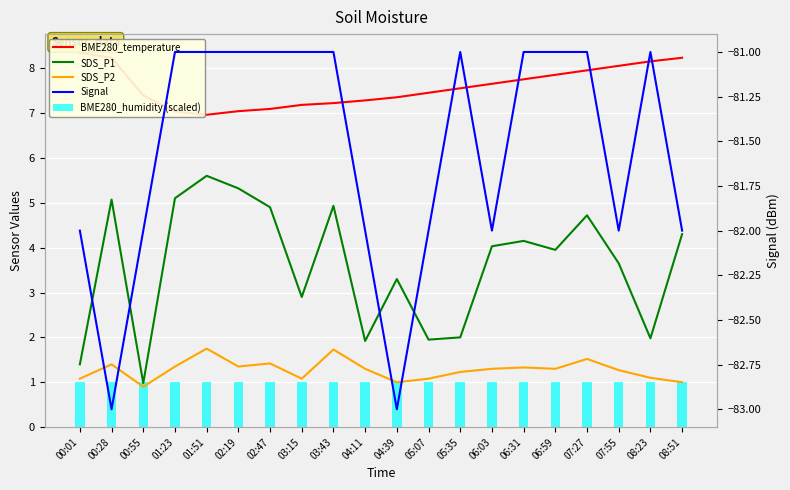

What is the difference between the maximum and second lowest values in the Signal series?

2.0